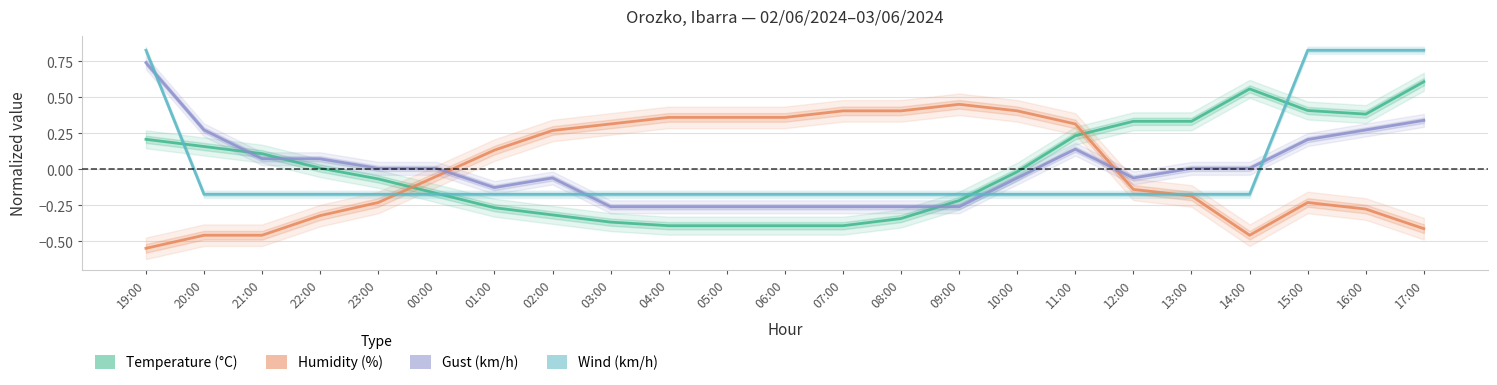

How many positive values does the Temperature (°C) series have?

11